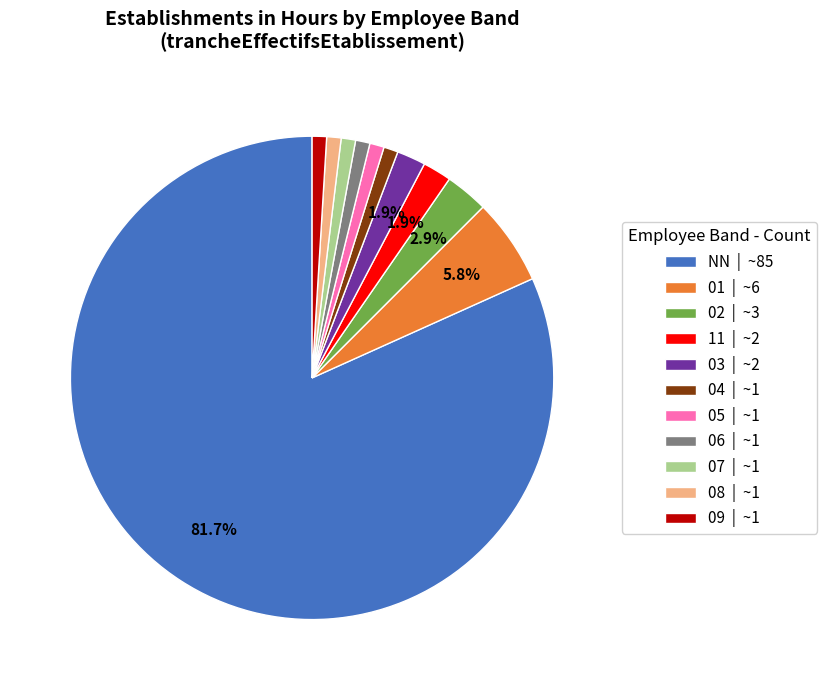

Do NN | ~85 and 06 | ~1 together represent more than half of the pie?

Yes